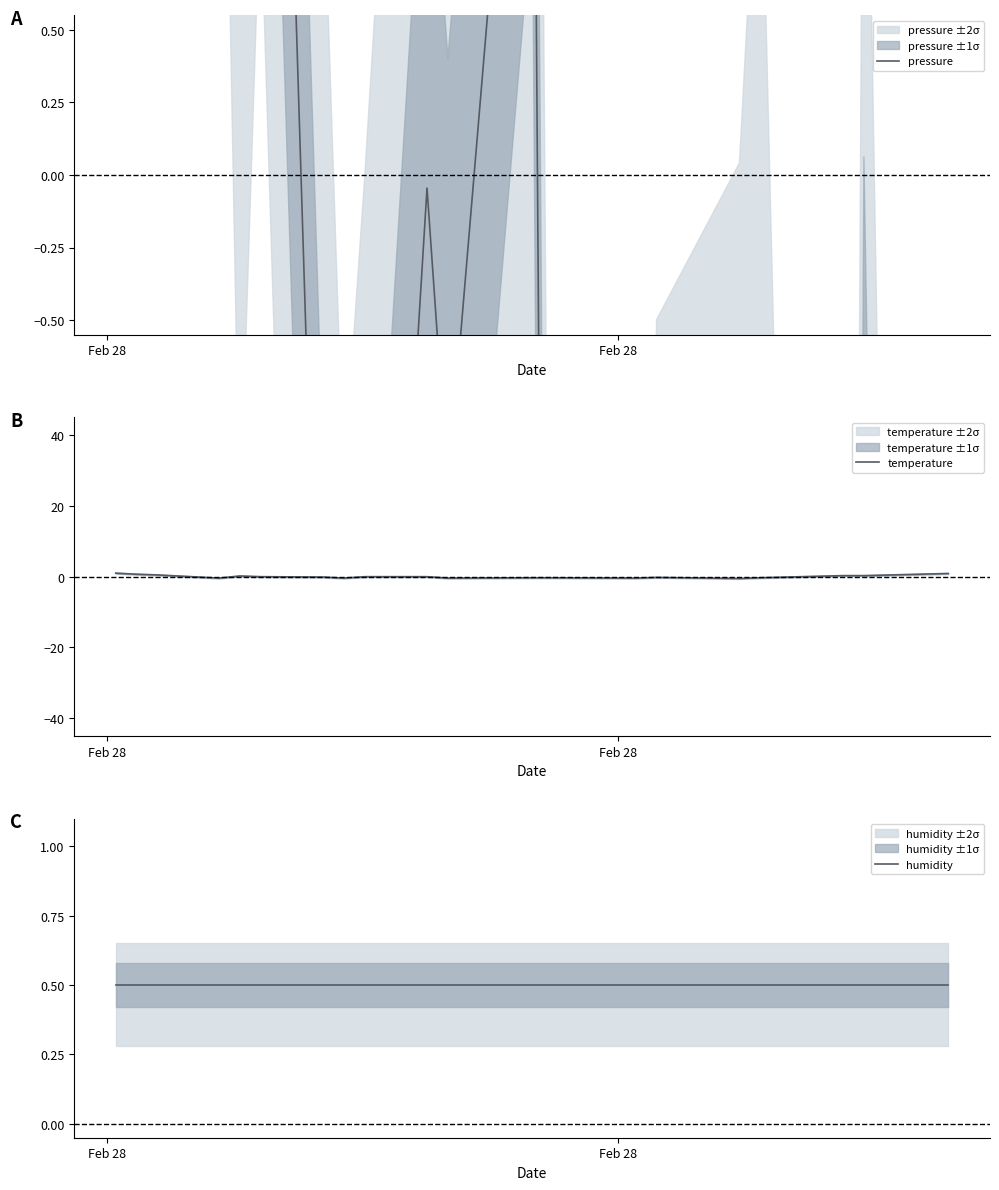

How many intersections are there between humidity and pressure?

3